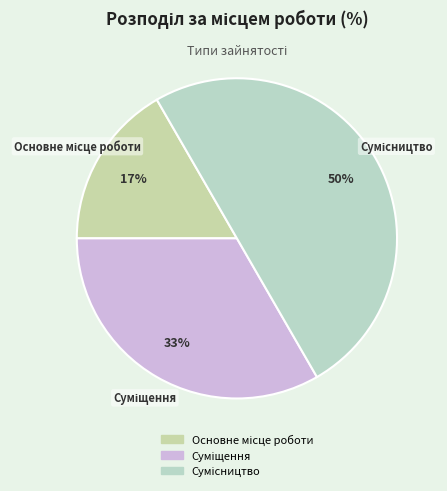

To the nearest percent, what is the average slice percentage?

33%